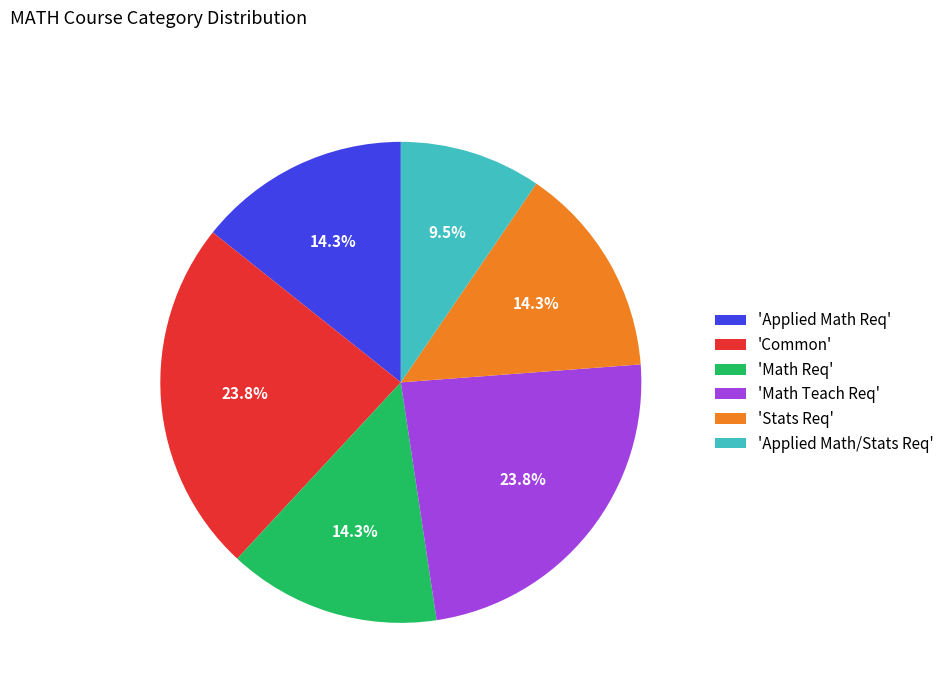

Is 'Applied Math Req' the majority of the pie?

No